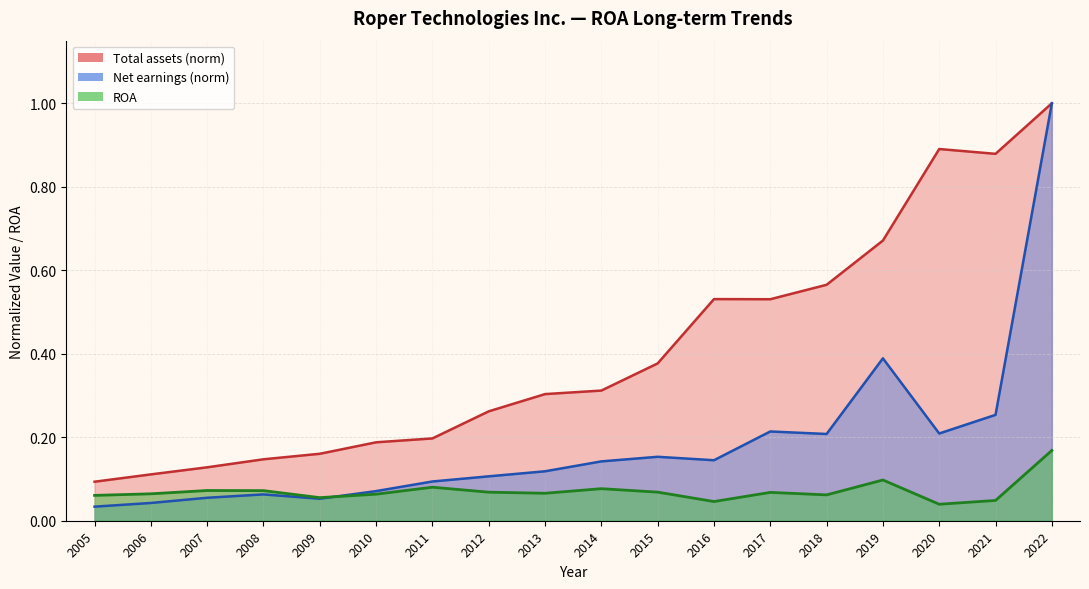

How many lines are shown in the chart?

3